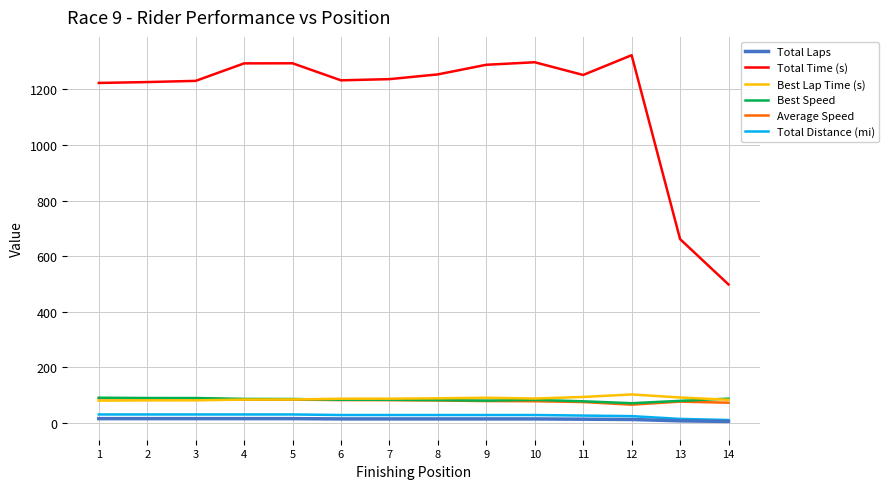

The value of Best Lap Time (s) at 2 is 80.7. True or false?

True